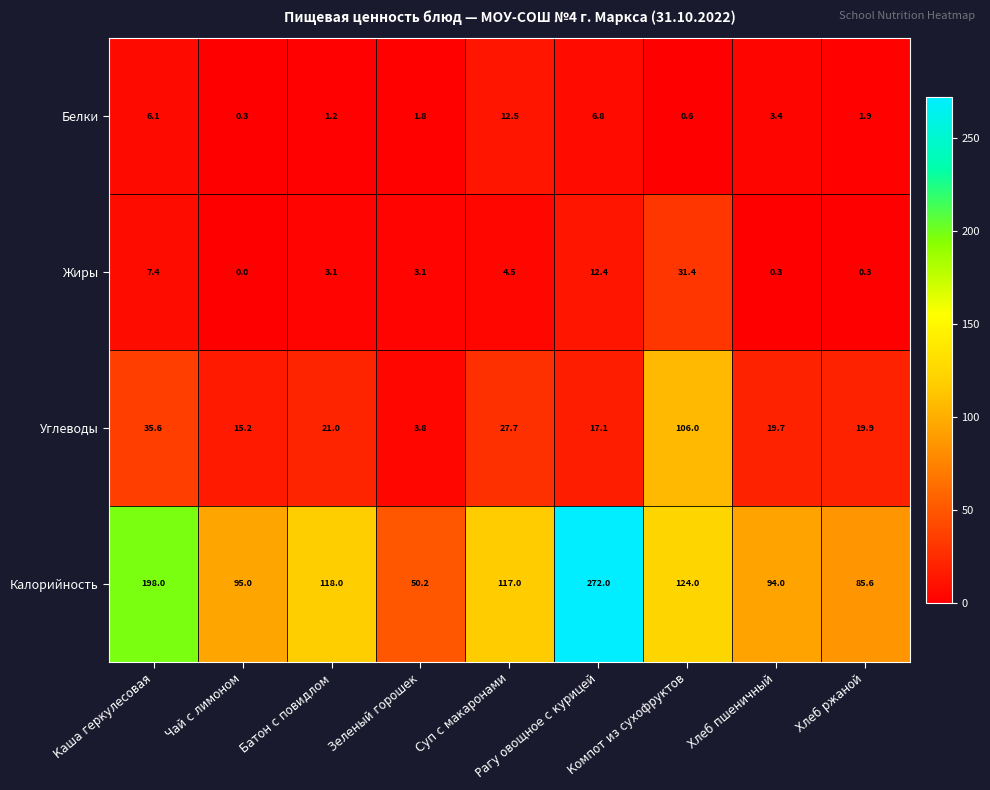

Which series has the largest range (max minus min)?

Калорийность